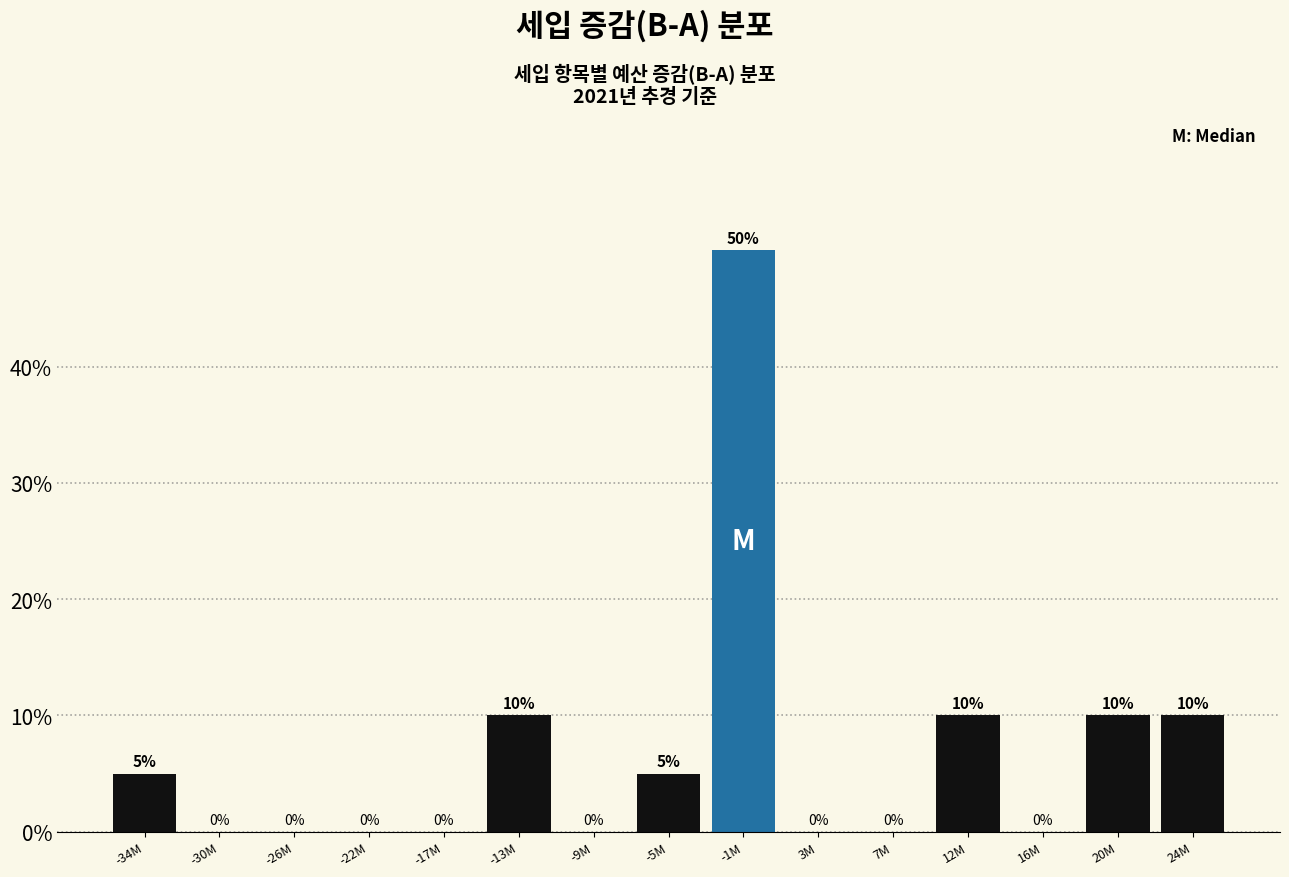

Reading right to left, extract all data points from this chart.

24M=10	20M=10	16M=0	12M=10	7M=0	3M=0	-1M=50	-5M=5	-9M=0	-13M=10	-17M=0	-22M=0	-26M=0	-30M=0	-34M=5